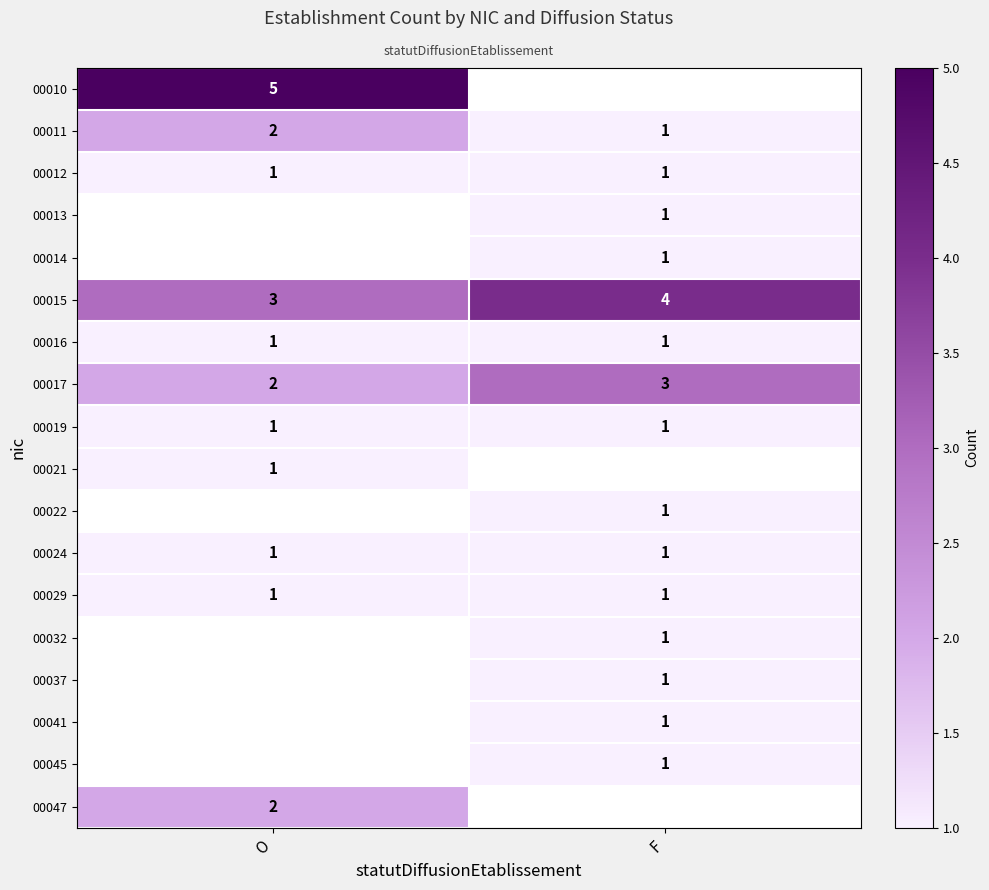

Where is 00015 nearest to the value 3?

O